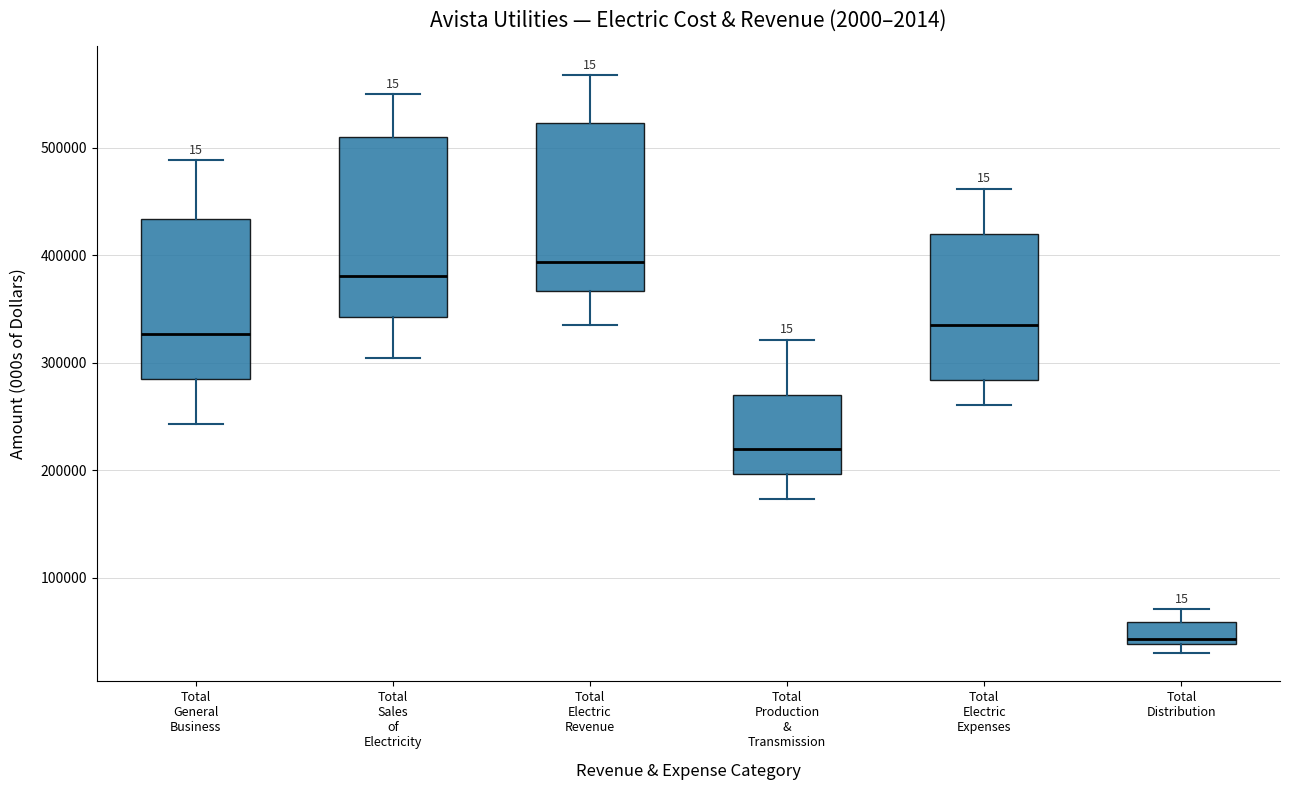

Reading left to right, read every box against the y-axis: the position of its median line, the range the box covers, and the ends of its whiskers. The values are not printed on the chart, so give them approximately, as read against the axis.

Total General Business: median 330000, box 280000 to 430000, whiskers 240000 to 490000
Total Sales of Electricity: median 380000, box 340000 to 510000, whiskers 300000 to 550000
Total Electric Revenue: median 390000, box 370000 to 520000, whiskers 340000 to 570000
Total Production & Transmission: median 220000, box 200000 to 270000, whiskers 170000 to 320000
Total Electric Expenses: median 330000, box 280000 to 420000, whiskers 260000 to 460000
Total Distribution: median 40000 (just above the box's lower edge), box 40000 to 60000, whiskers 30000 to 70000